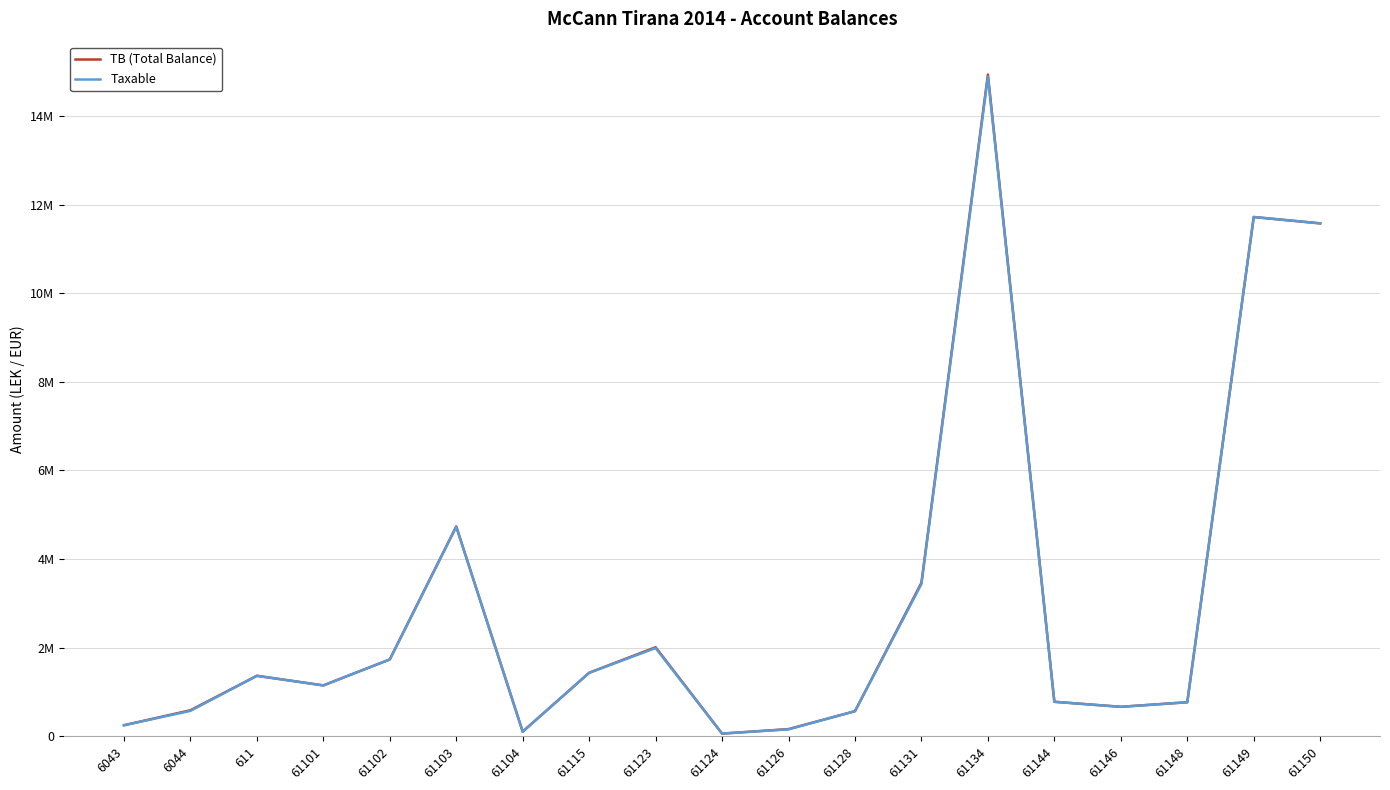

Does the chart have visible grid lines?

Yes